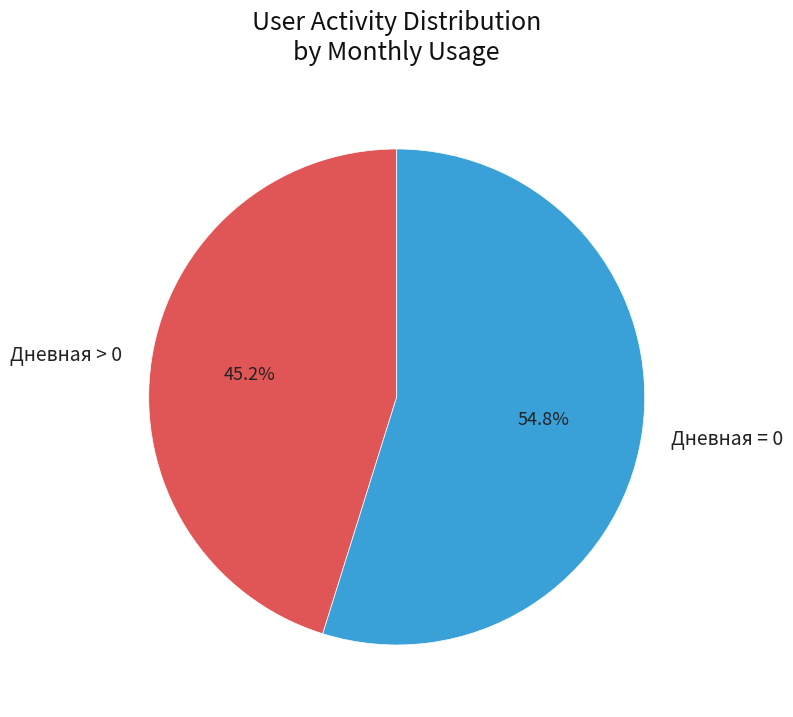

Count the number of slices in the pie.

2